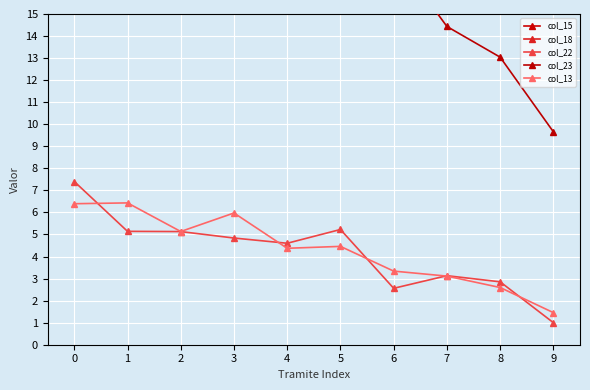

How many lines are shown in the chart?

5